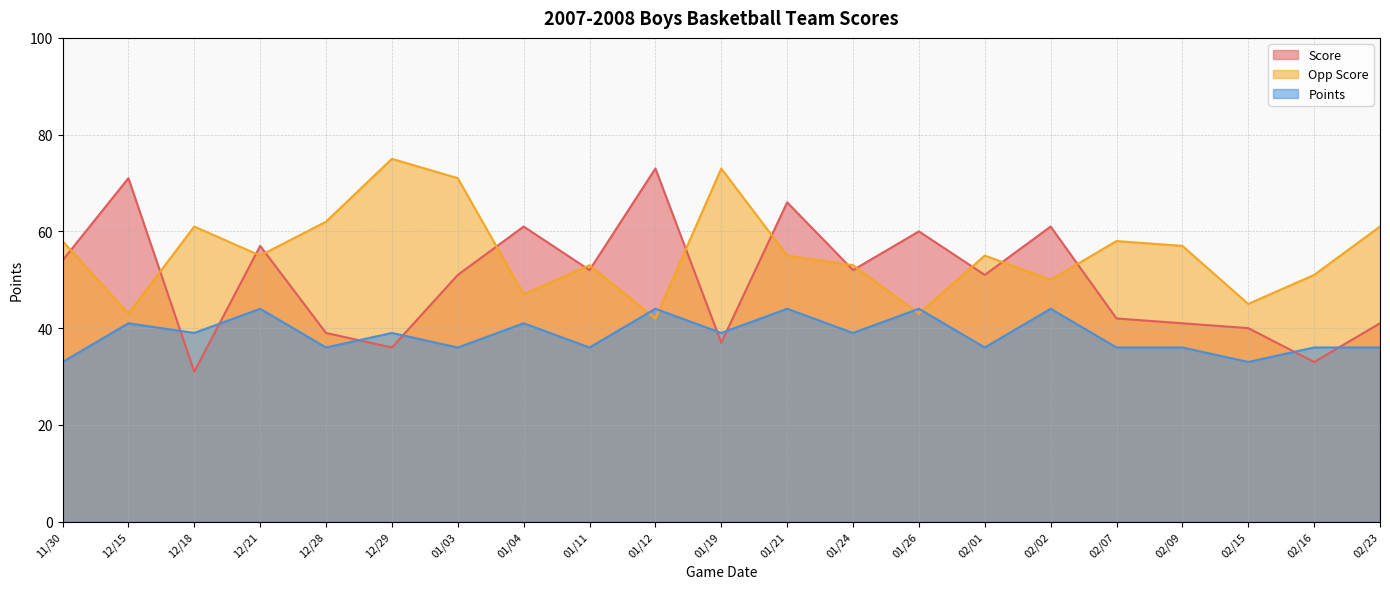

What are all the series names shown in the legend?

Score, Opp Score, Points